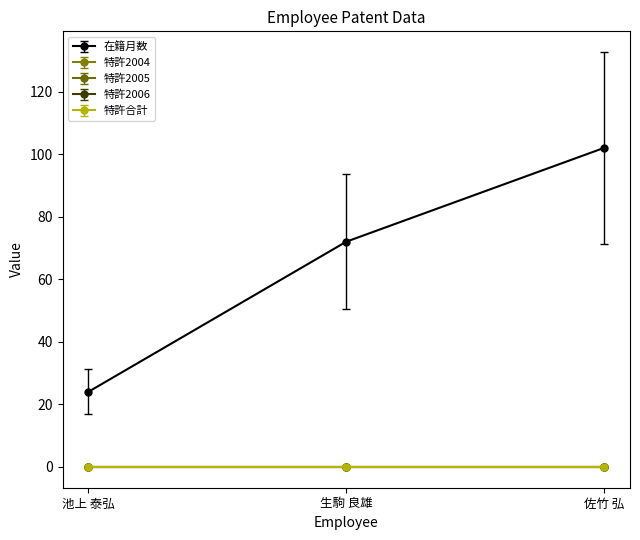

Does the chart have visible grid lines?

No